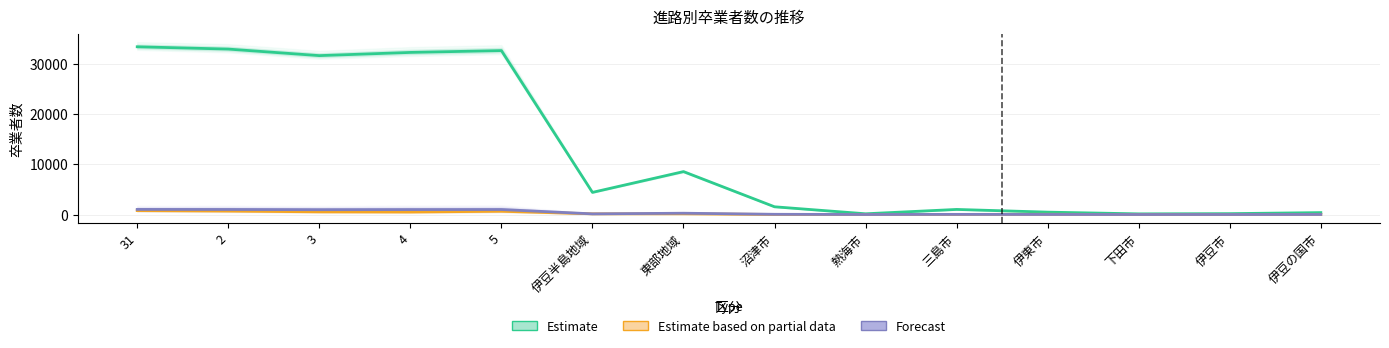

Between 伊豆の国市 and 伊豆市, which is larger?

伊豆の国市